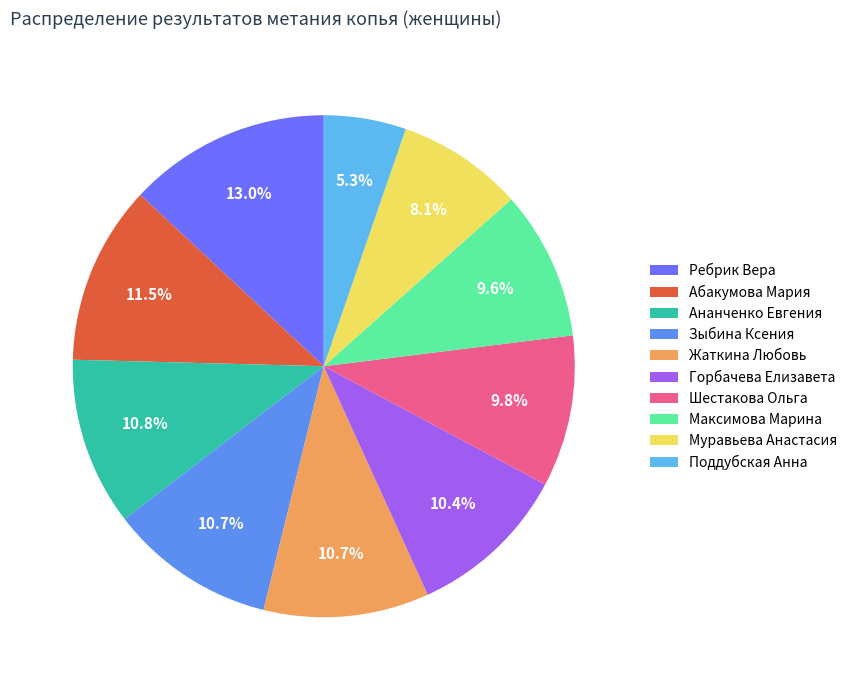

Which slice is the largest?

Ребрик Вера